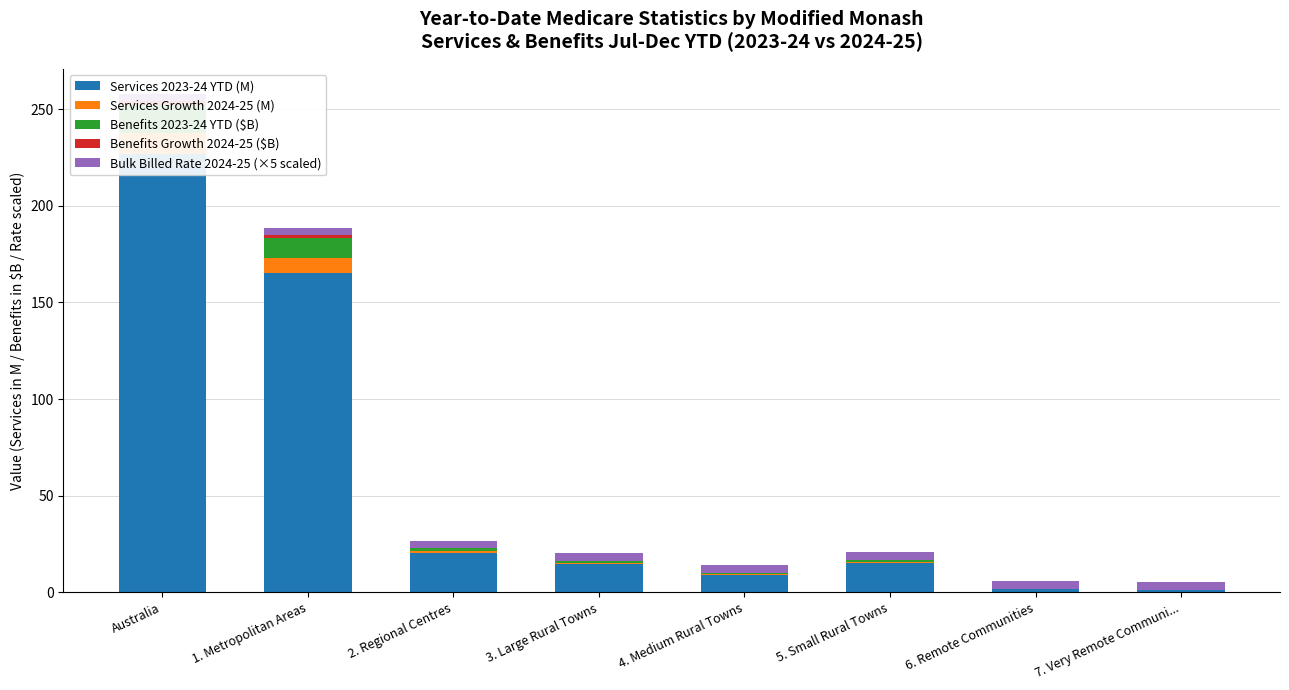

Which series has the largest total across all categories?

Services 2023-24 YTD (M)